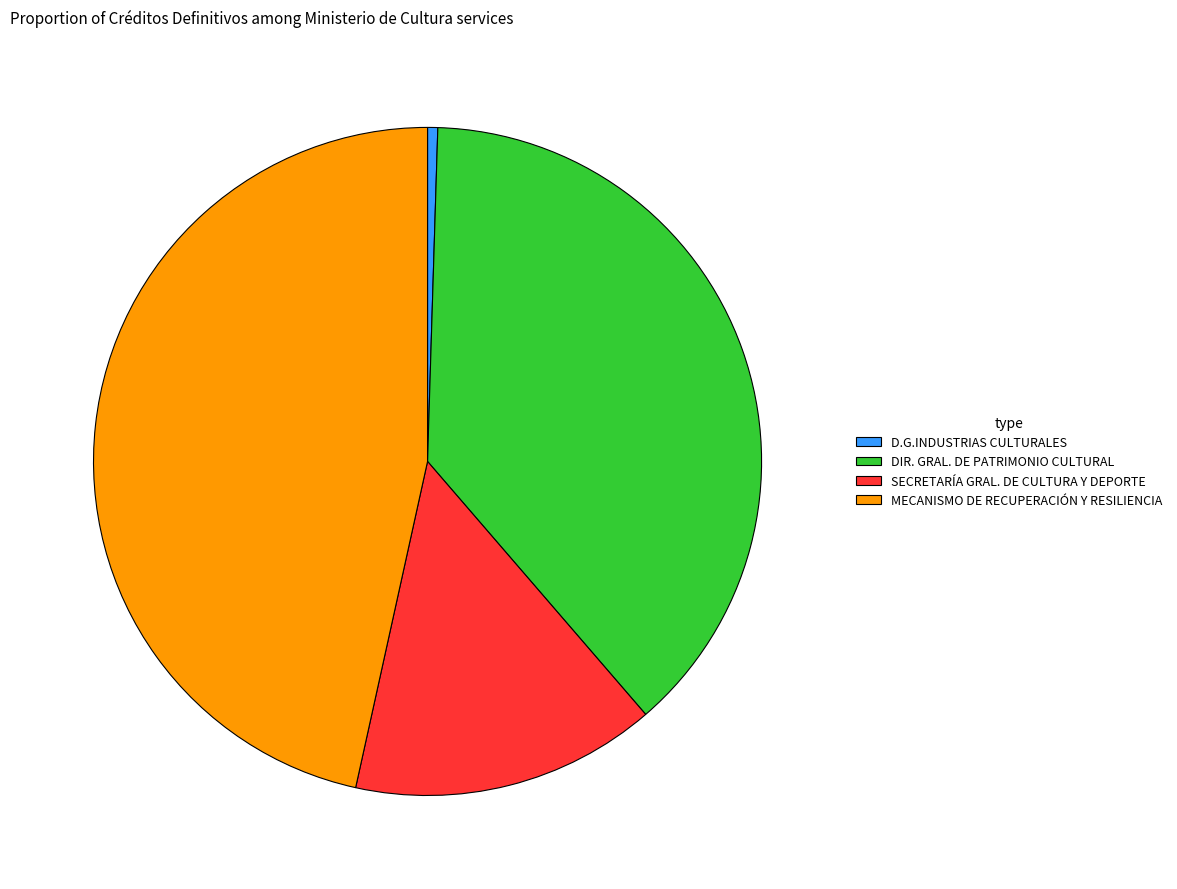

Rank the categories by value from lowest to highest.

D.G.INDUSTRIAS CULTURALES, SECRETARÍA GRAL. DE CULTURA Y DEPORTE, DIR. GRAL. DE PATRIMONIO CULTURAL, MECANISMO DE RECUPERACIÓN Y RESILIENCIA